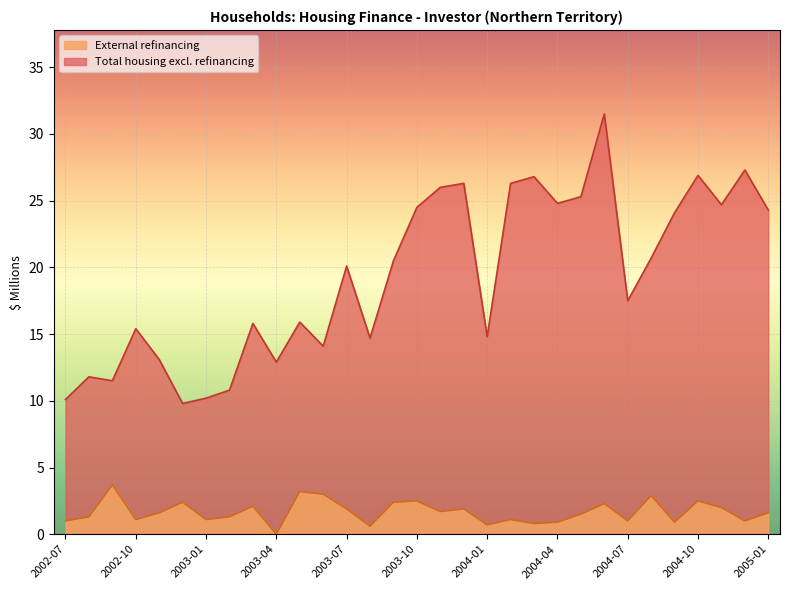

Which series has the largest total across all categories?

Total housing excl. refinancing